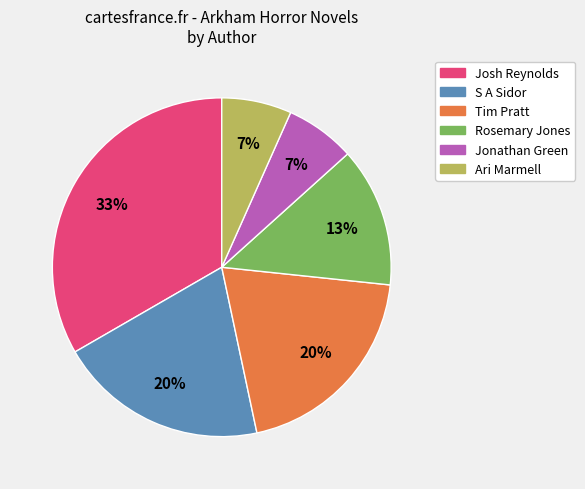

Which has a higher value, Rosemary Jones or Ari Marmell?

Rosemary Jones